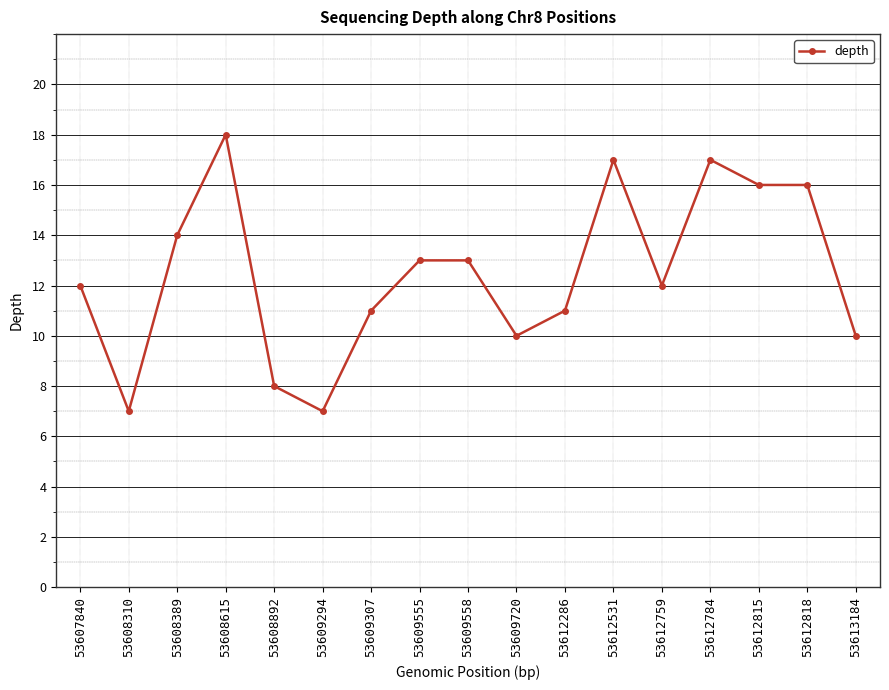

What is the maximum value shown in the chart?

18